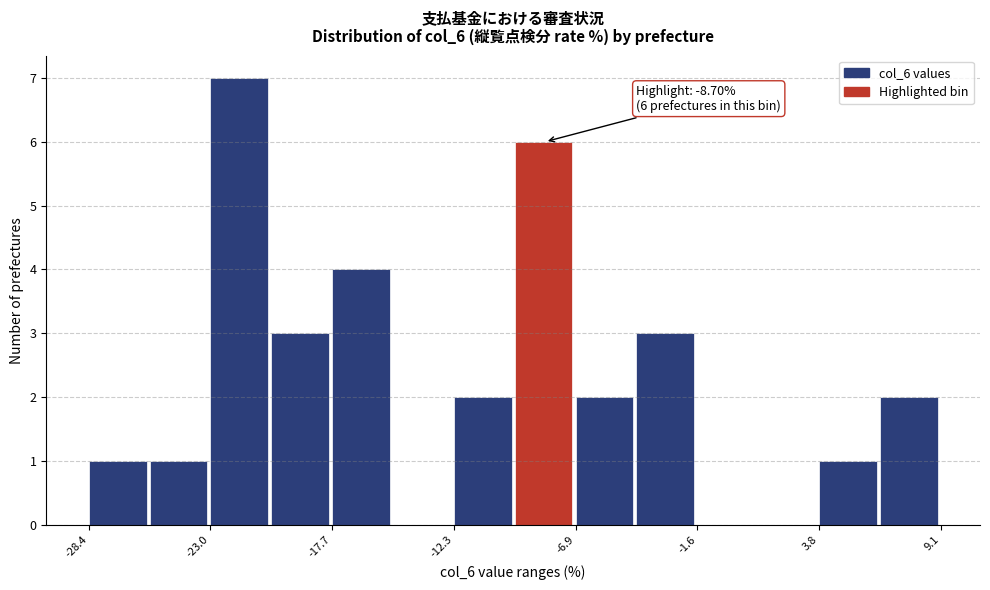

Around what value on the x-axis is the tallest bar? Give the approximate position of its centre, as read against the axis.

-22